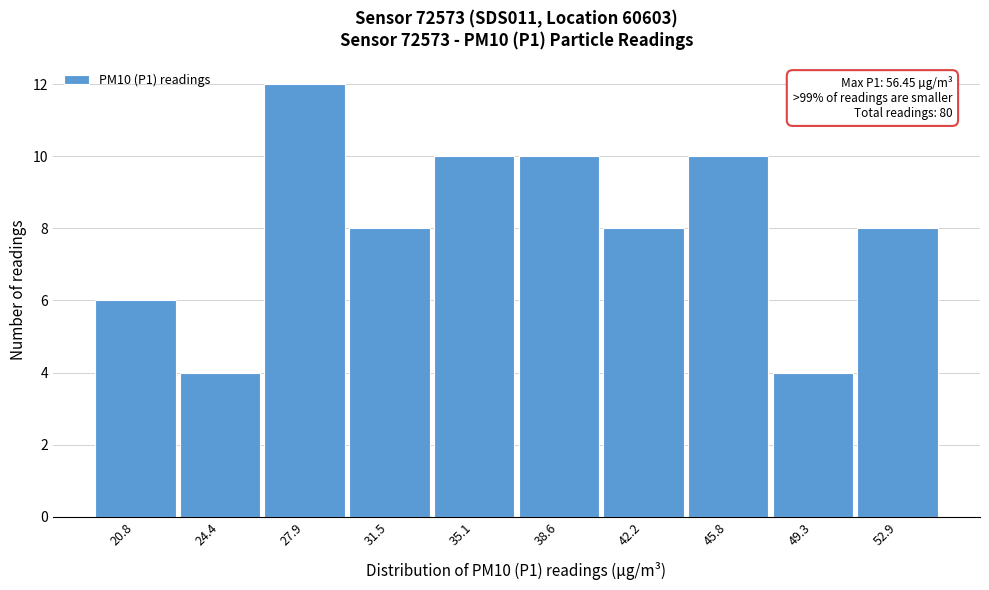

Reading left to right, extract all data points from this chart.

6	4	12	8	10	10	8	10	4	8